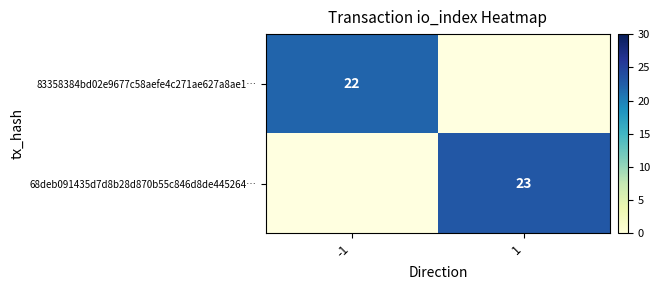

True or false: 83358384bd02e9677c58aefe4c271ae627a8ae1… has a value of 22 at -1.

True